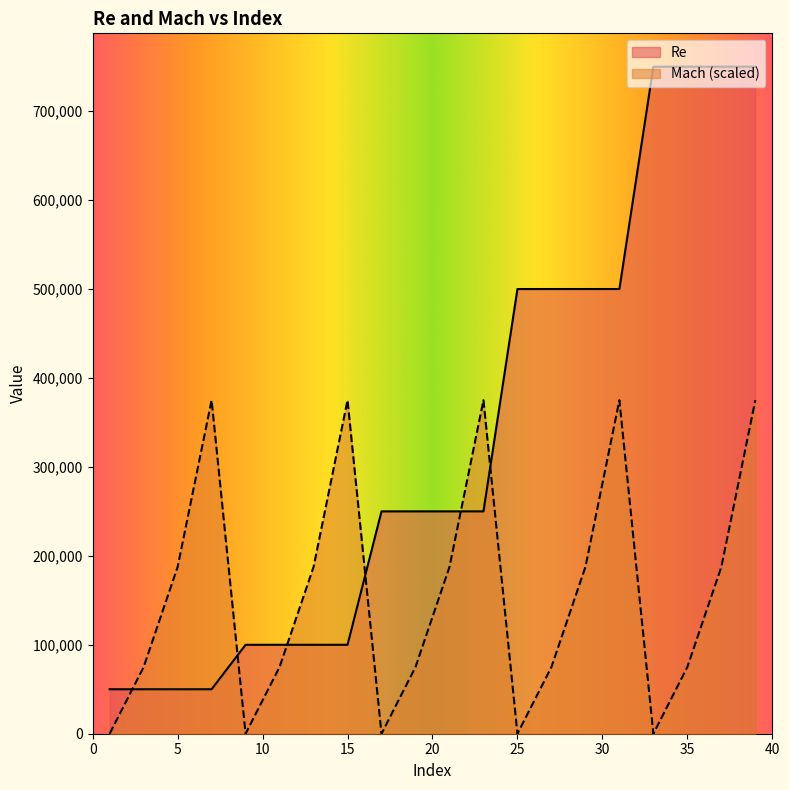

List the series in order of their overall mean, highest first.

Re, Mach (scaled)